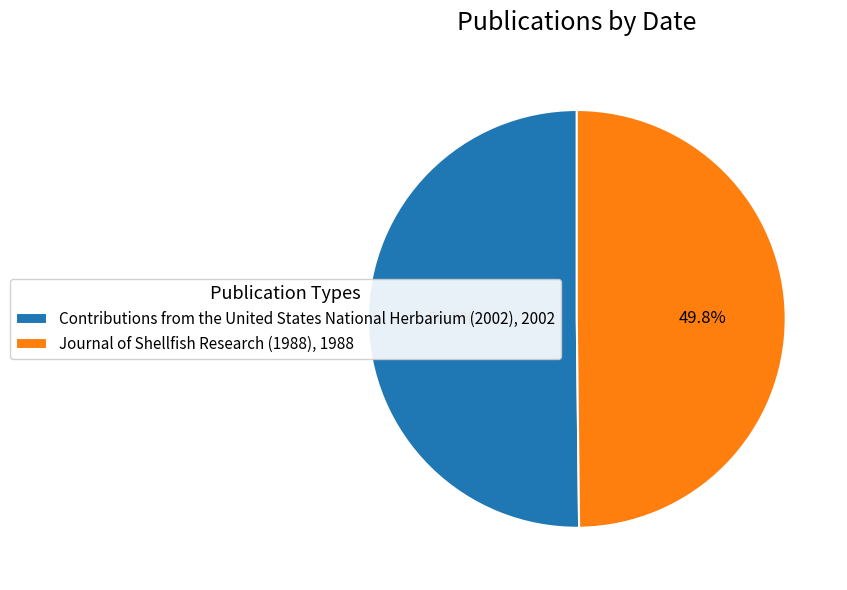

Does any single category account for the majority?

Yes